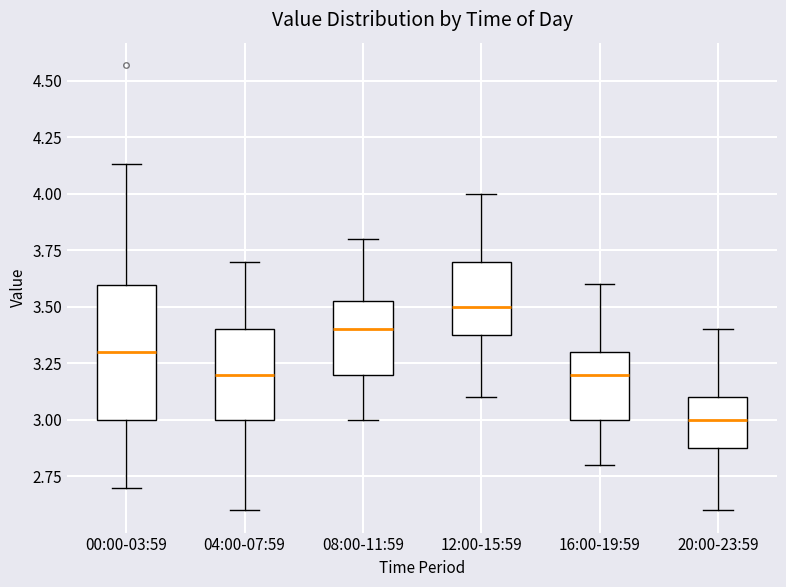

Where is the lower edge of the box for 08:00-11:59 on the y-axis? The values are not printed on the chart, so give them approximately, as read against the axis.

3.20